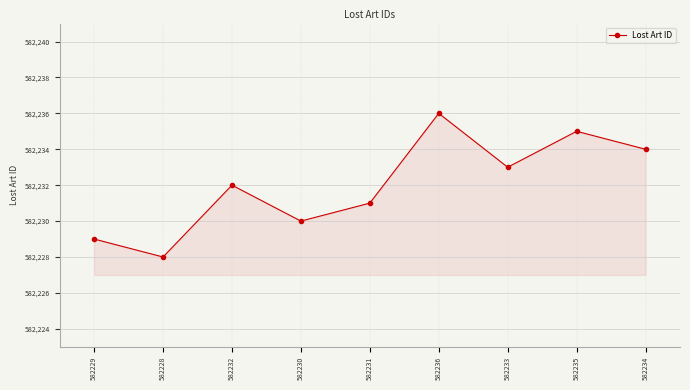

Which category has the highest value across all series?

582236